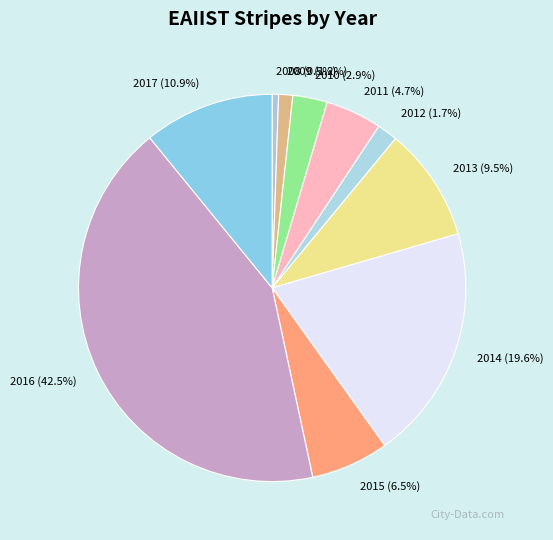

To the nearest percent, what is the difference between the 2011 and 2008 slice percentages?

4%